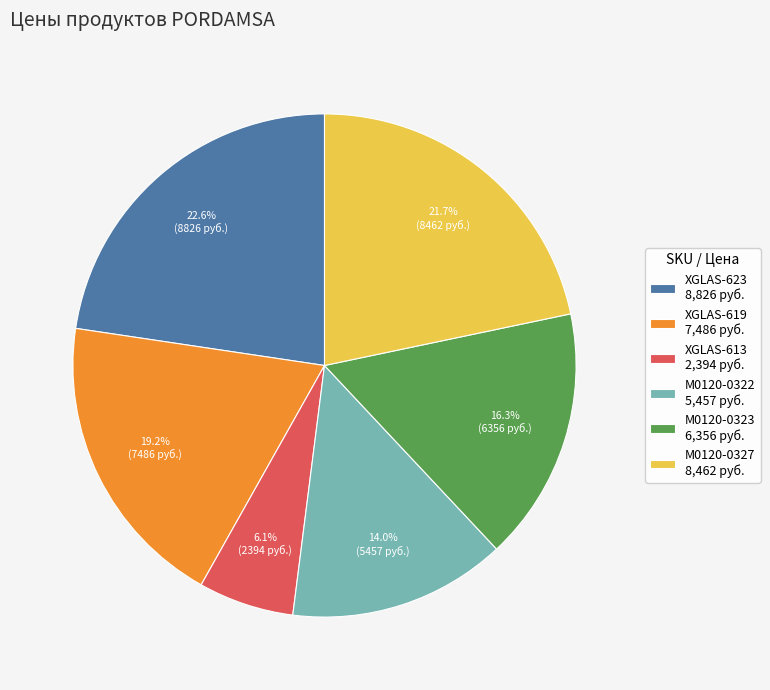

Do XGLAS-619 and M0120-0323 together represent more than half of the pie?

No